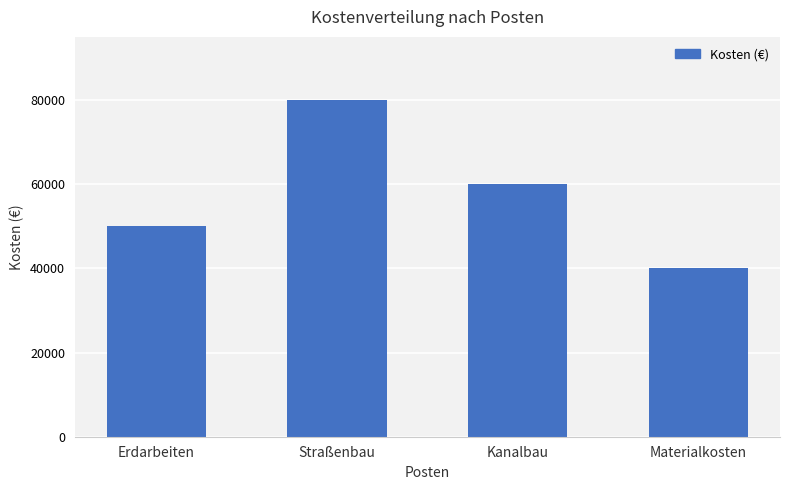

What position from the left is Kanalbau?

3